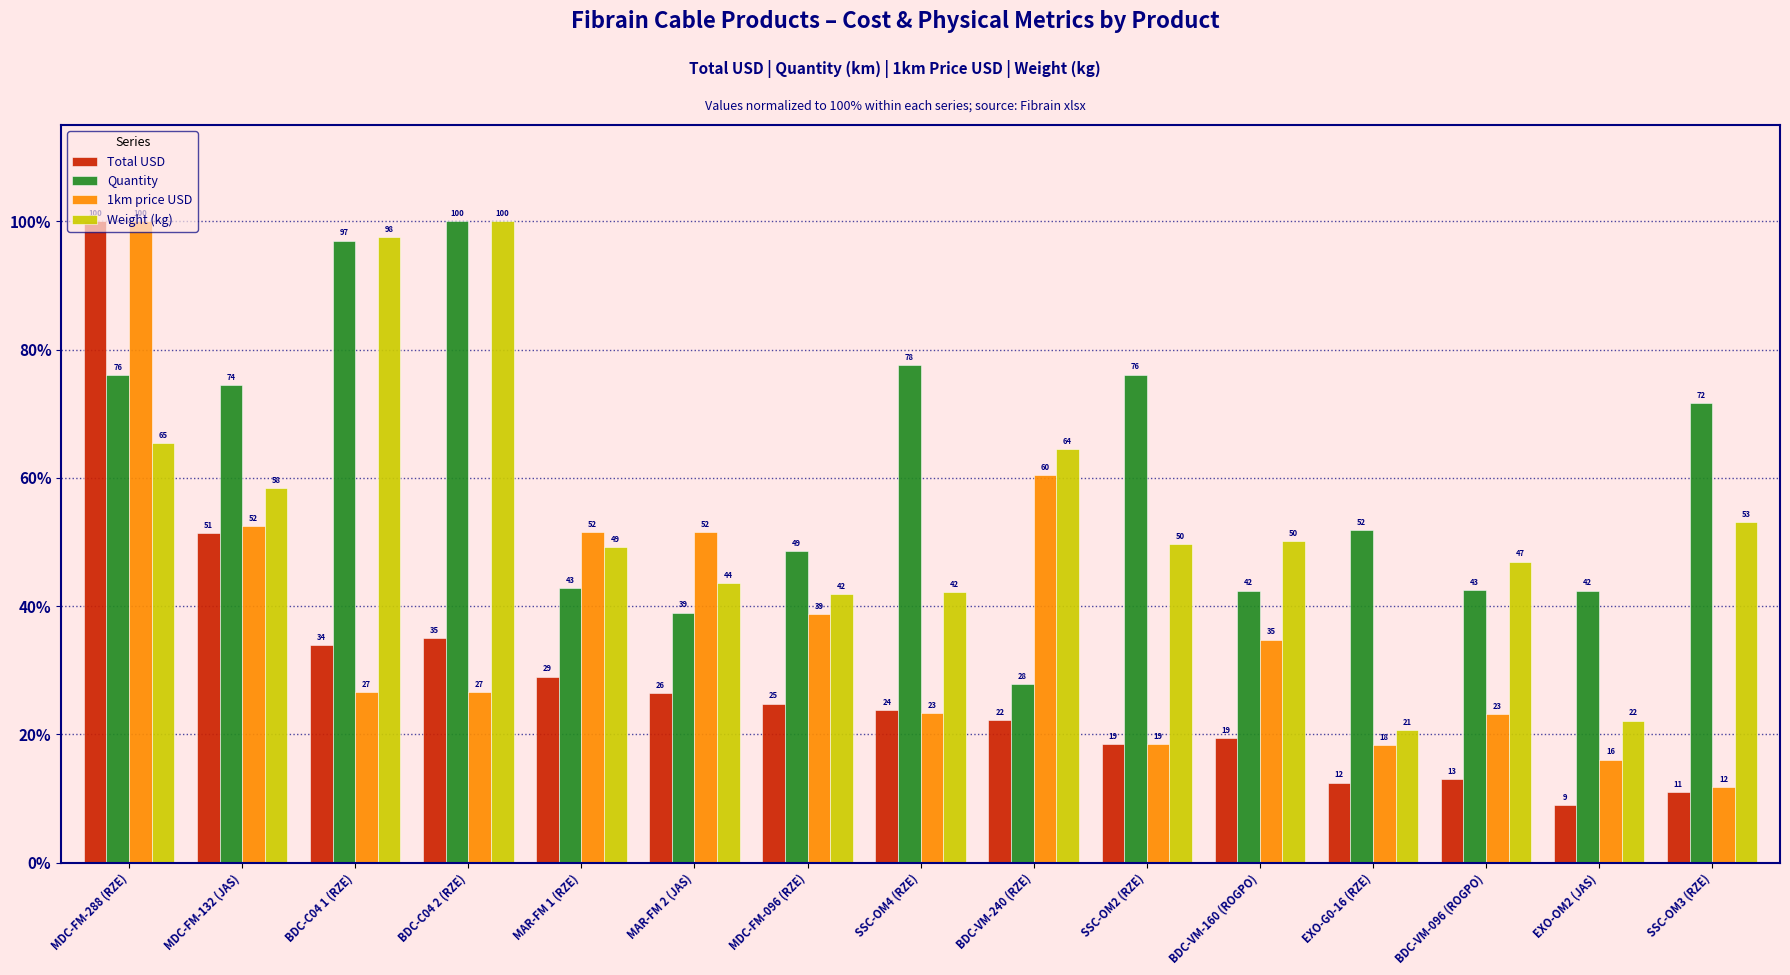

The value of Total USD at SSC-OM3 (RZE) is 15.3. True or false?

False